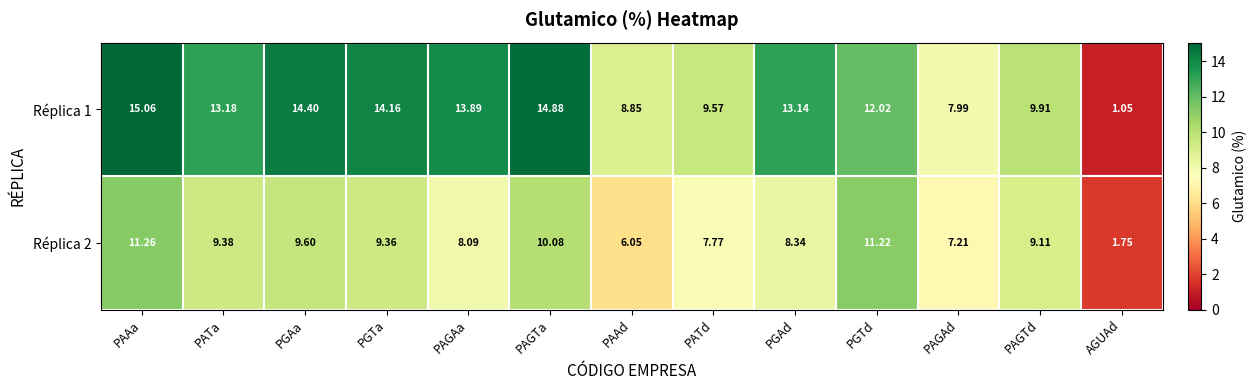

List the labels in order of Réplica 2 value, smallest first.

AGUAd, PAAd, PAGAd, PATd, PAGAa, PGAd, PAGTd, PGTa, PATa, PGAa, PAGTa, PGTd, PAAa